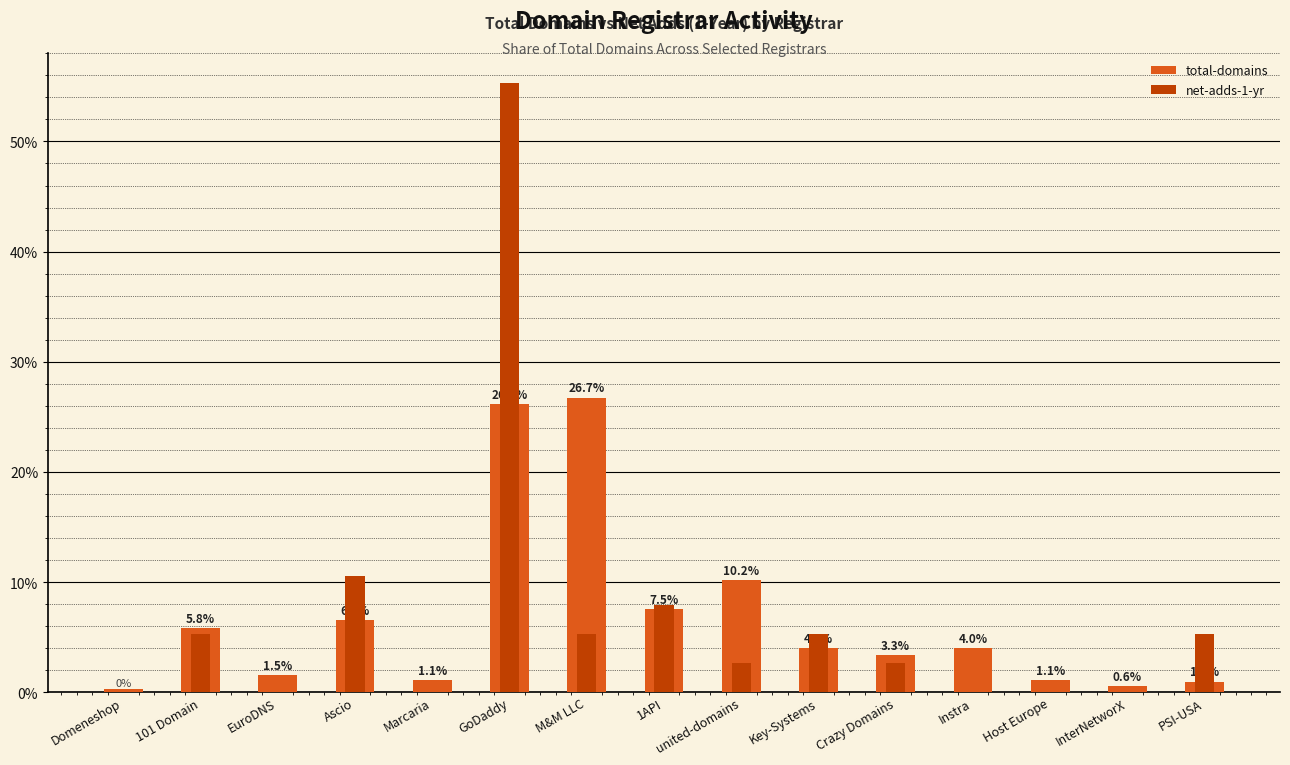

What is the label of the 15th bar from the right?

Domeneshop